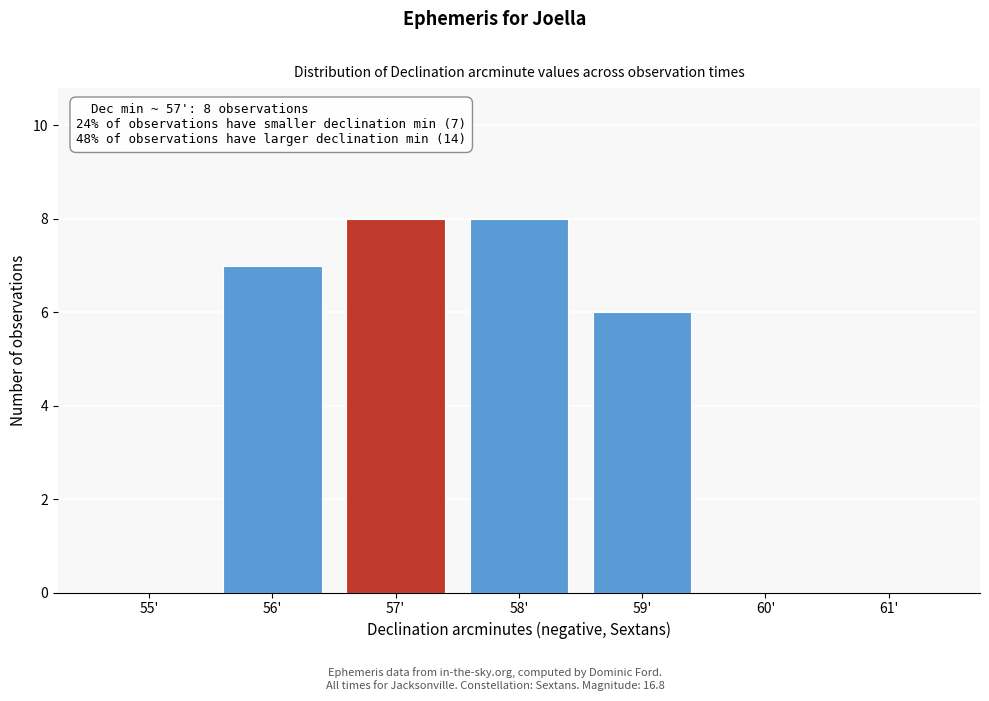

Reading left to right, transcribe all the data shown in this chart.

55'=0	56'=7	57'=8	58'=8	59'=6	60'=0	61'=0